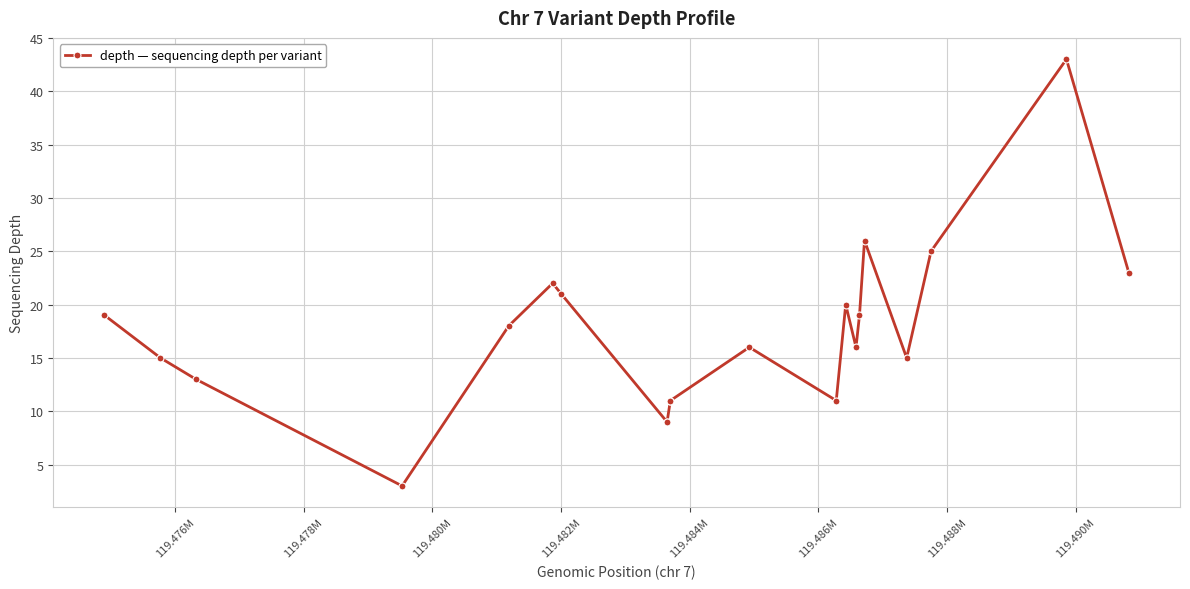

What is the value of the 10th point from the left?

11